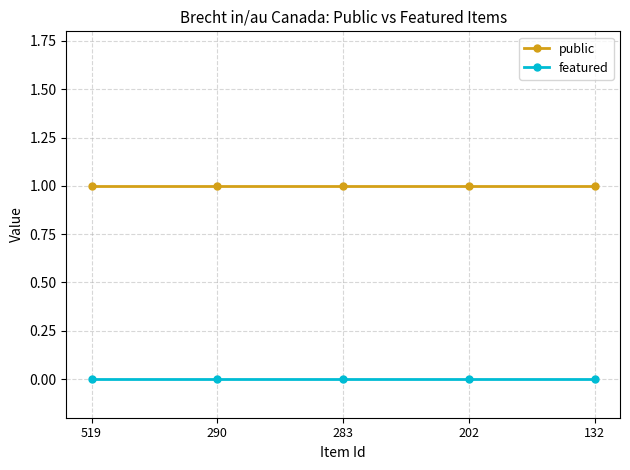

What is the total value across all series at 202?

1